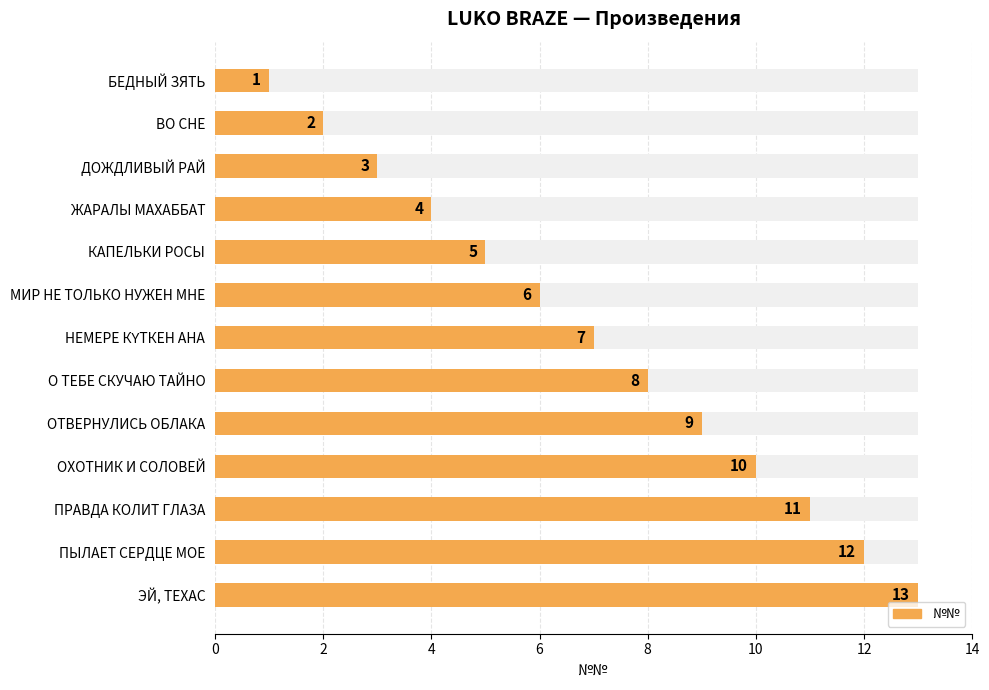

Does the chart contain any negative values?

No